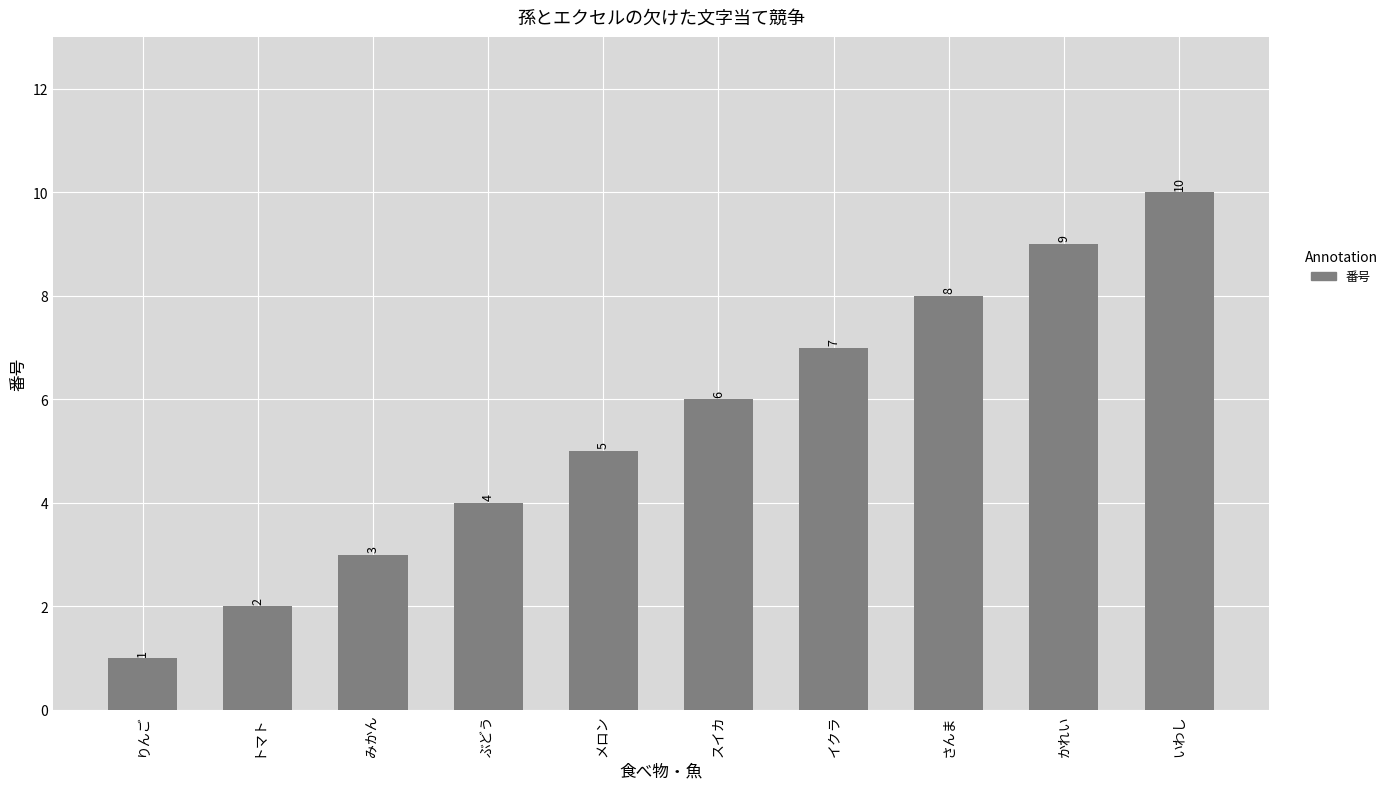

Where is the data nearest to the value 5?

メロン